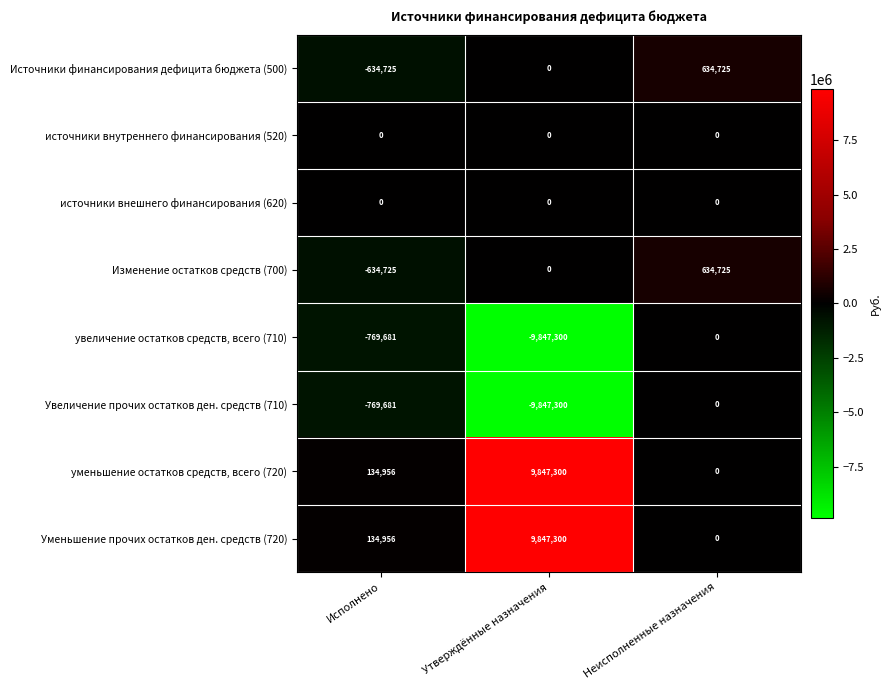

What is the minimum value shown in the chart?

-9847300